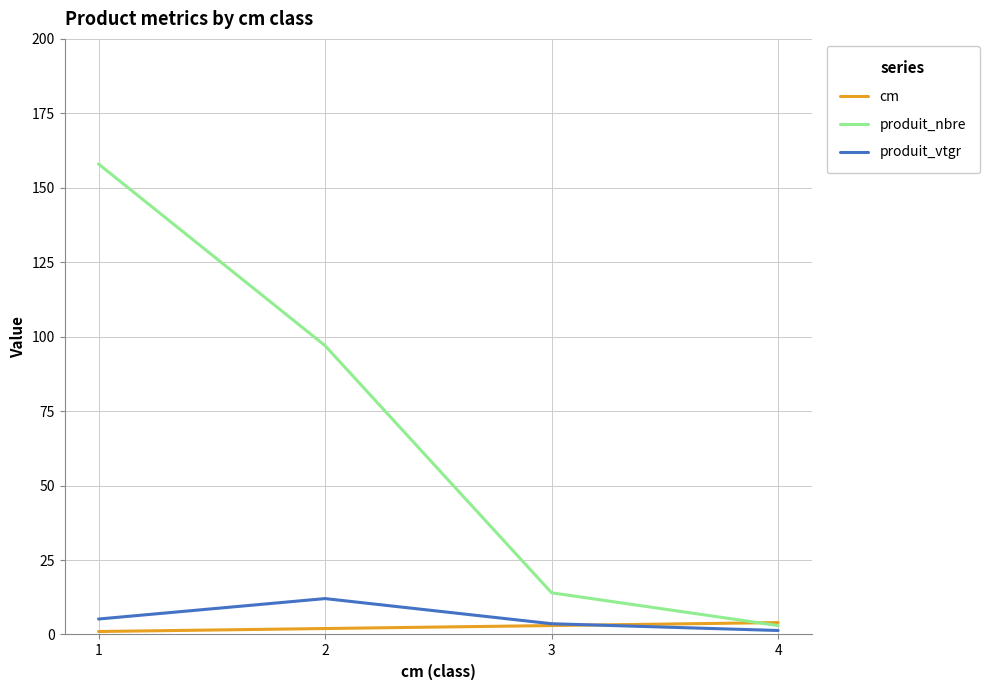

At how many categories does at least one series exceed 62?

2